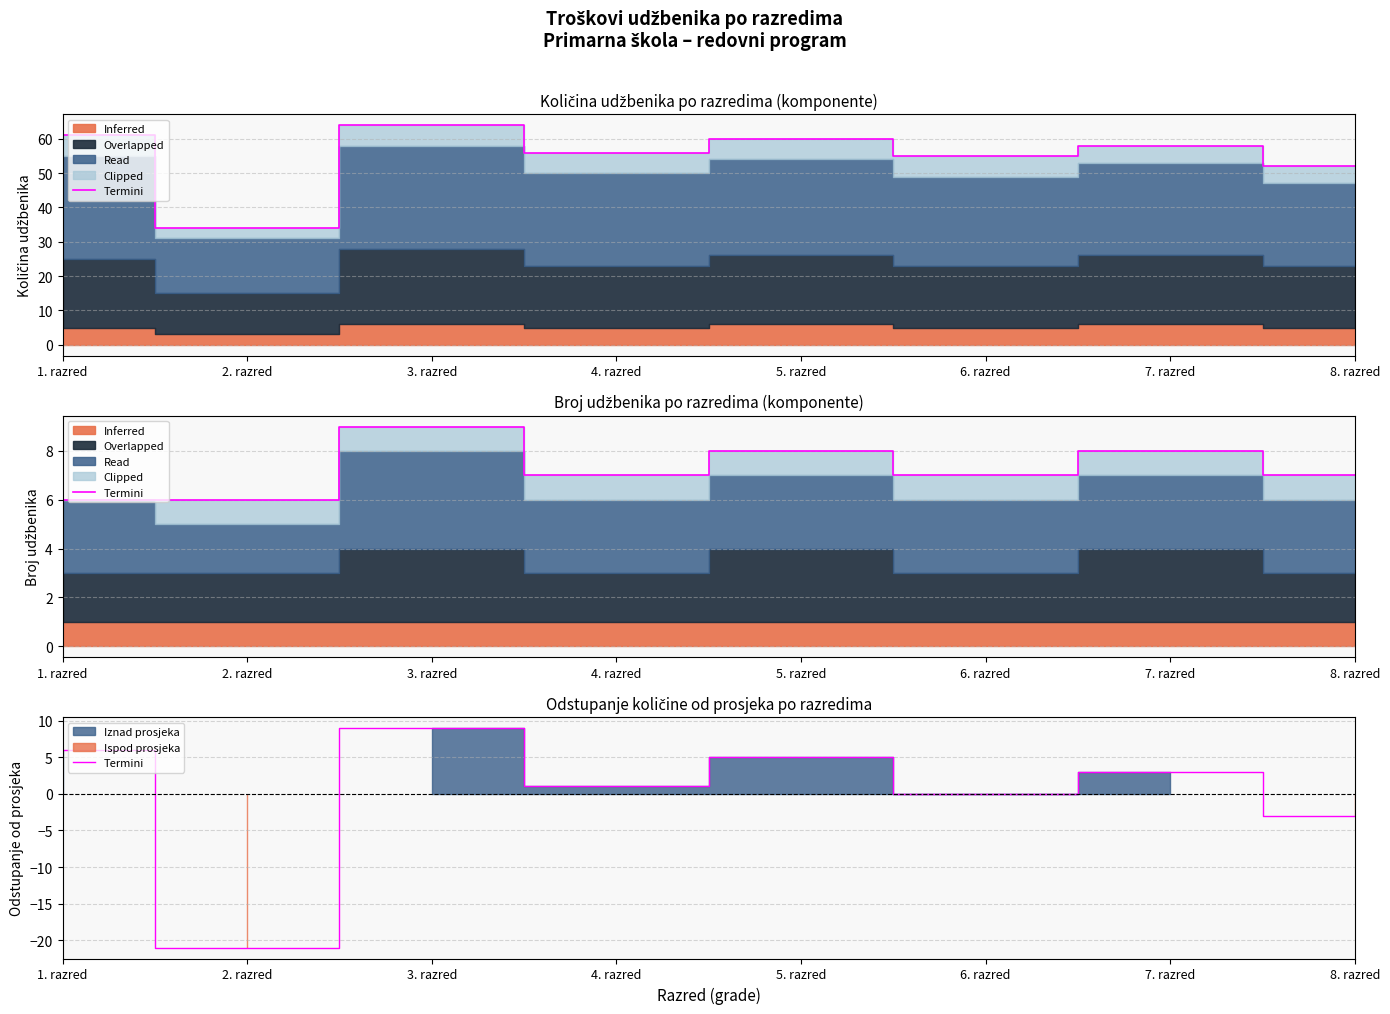

Between 4. razred and 8. razred, which is larger?

4. razred